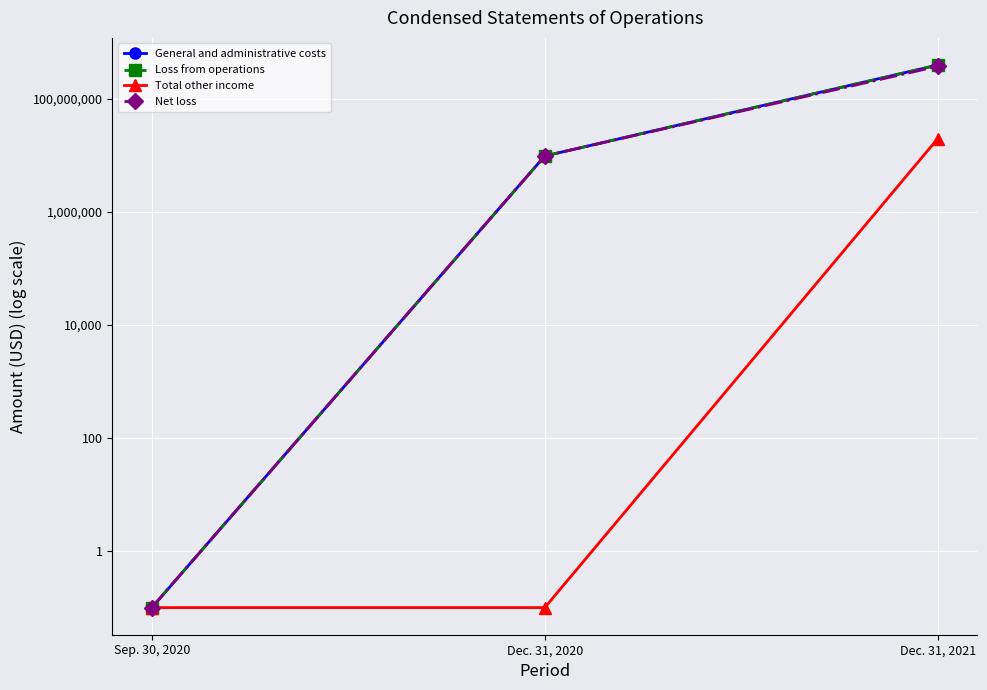

How many values in the Loss from operations series exceed 9672000?

1